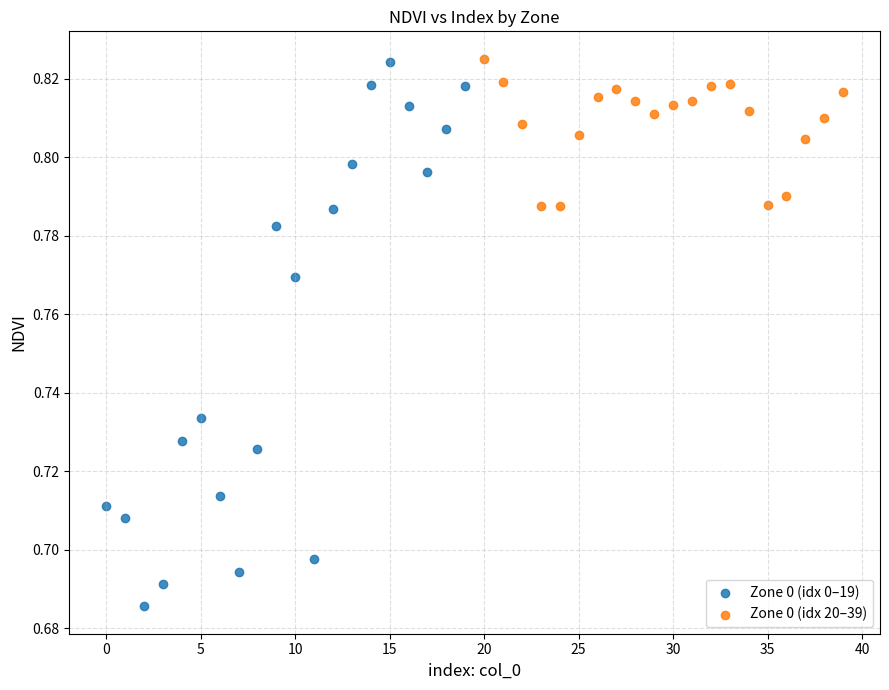

Which series reaches the minimum Y coordinate?

Zone 0 (idx 0–19)